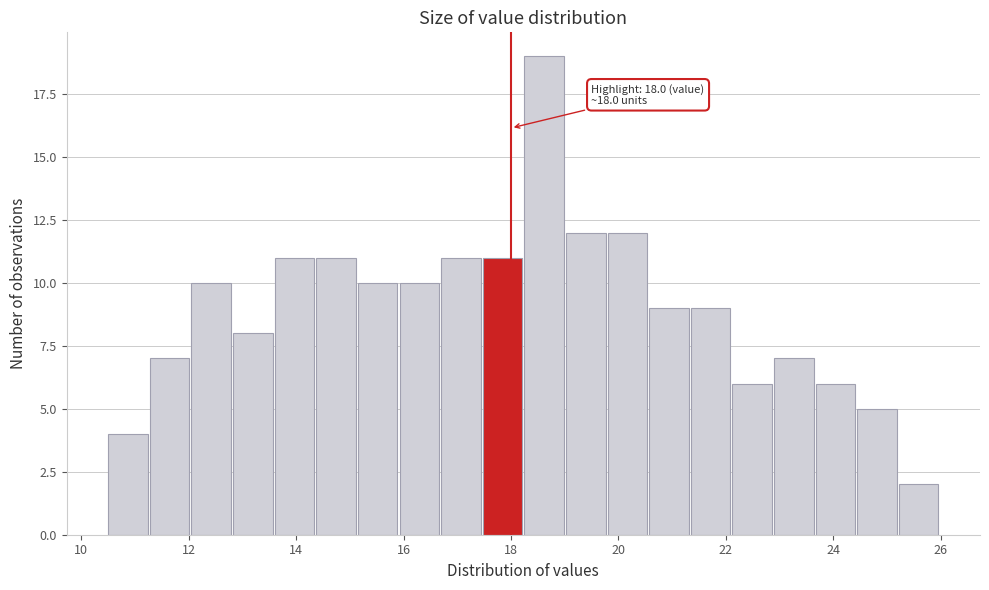

Read against the x-axis, roughly where is the centre of the tallest bar?

18.6